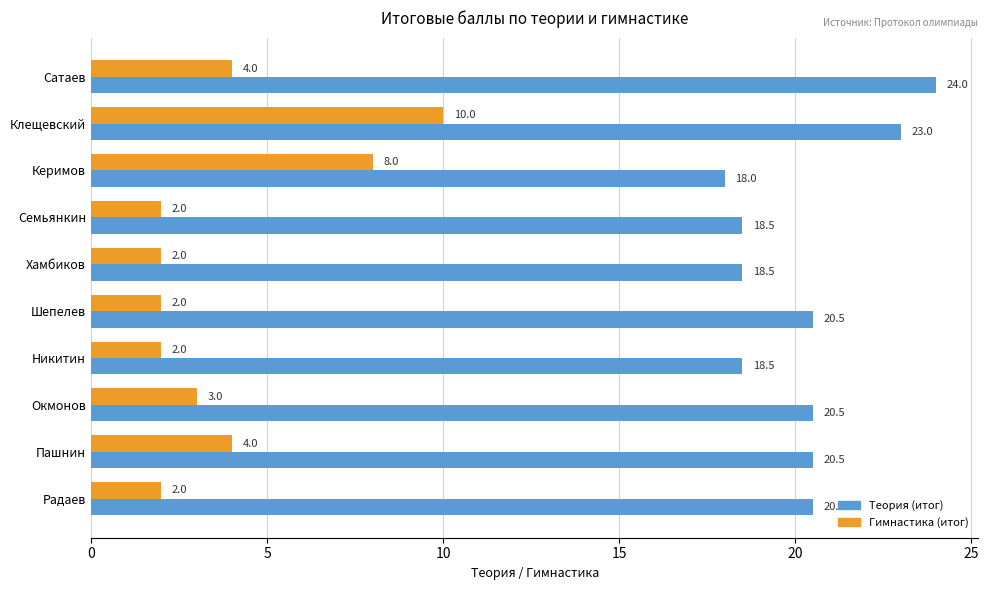

What is the difference between the second highest and minimum values in the Гимнастика (итог) series?

6.0